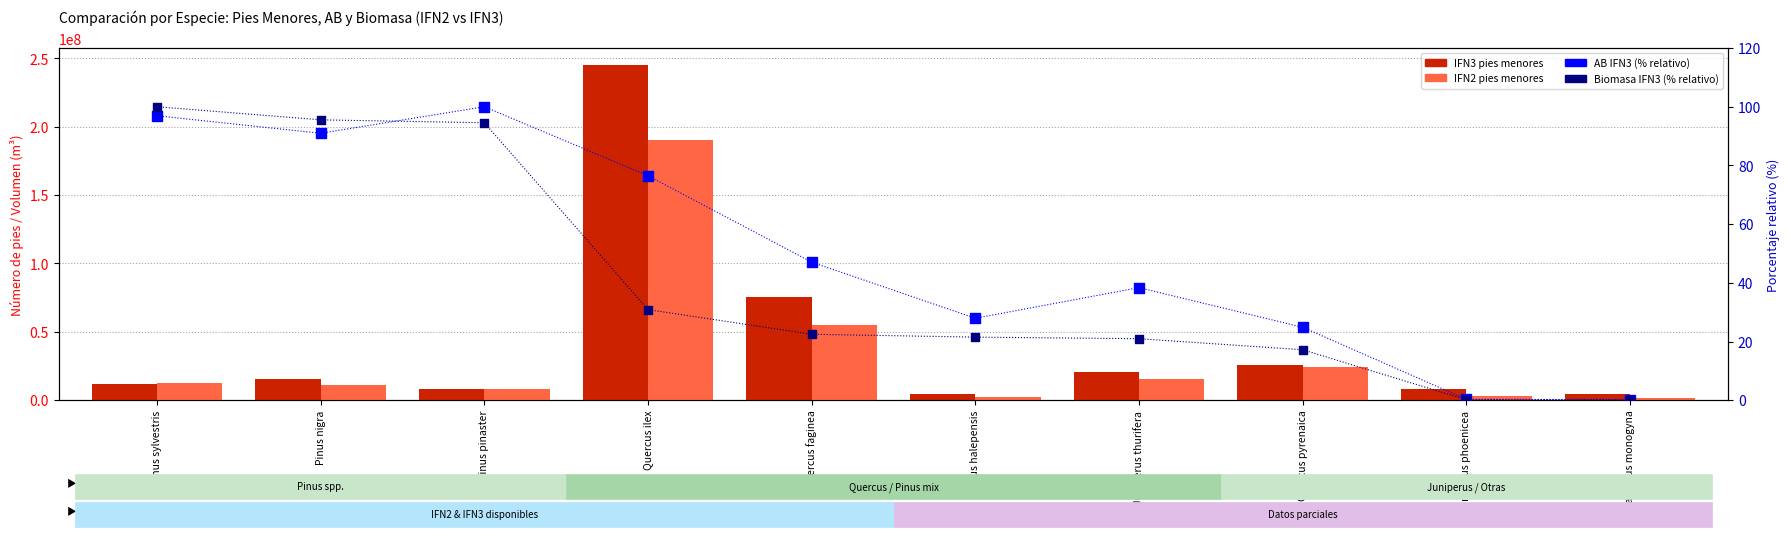

Is the value of AB IFN3 (% relativo) at Crataegus monogyna greater than the value of IFN3 pies menores at Juniperus phoenicea?

No